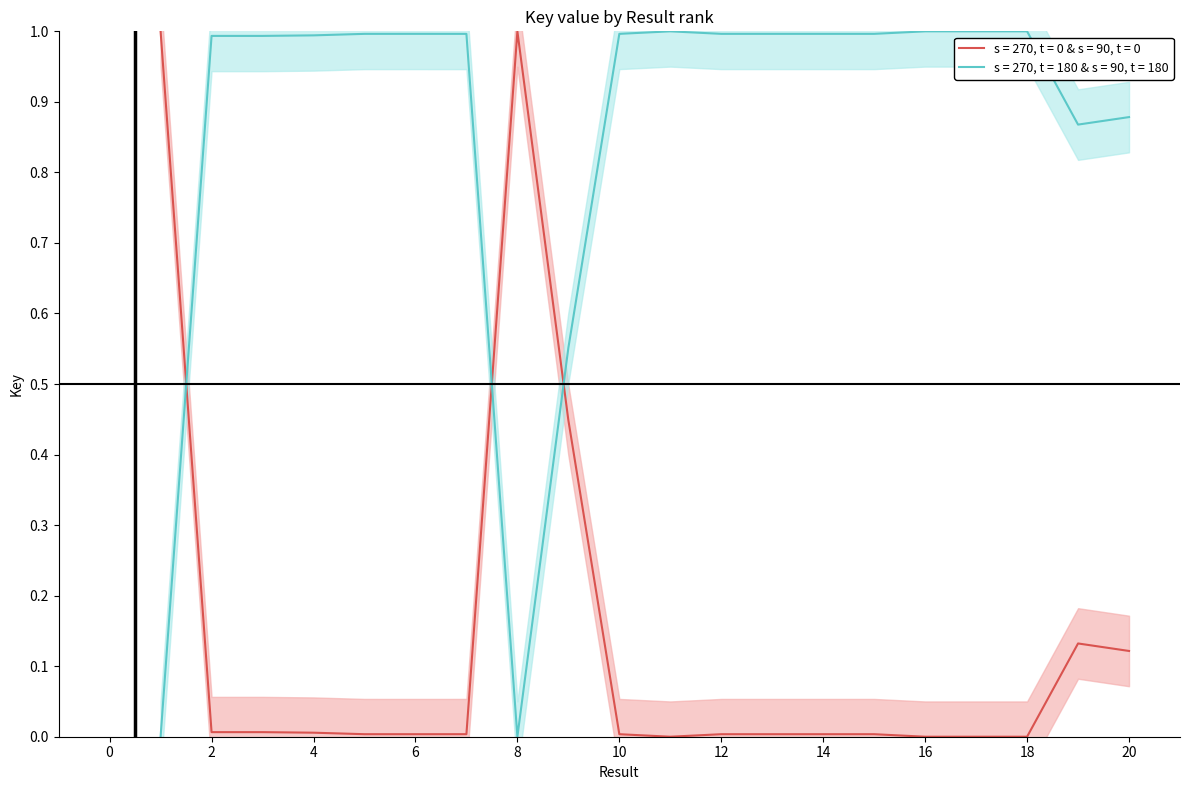

The chart shows a value of 1.7 at 7. True or false?

False